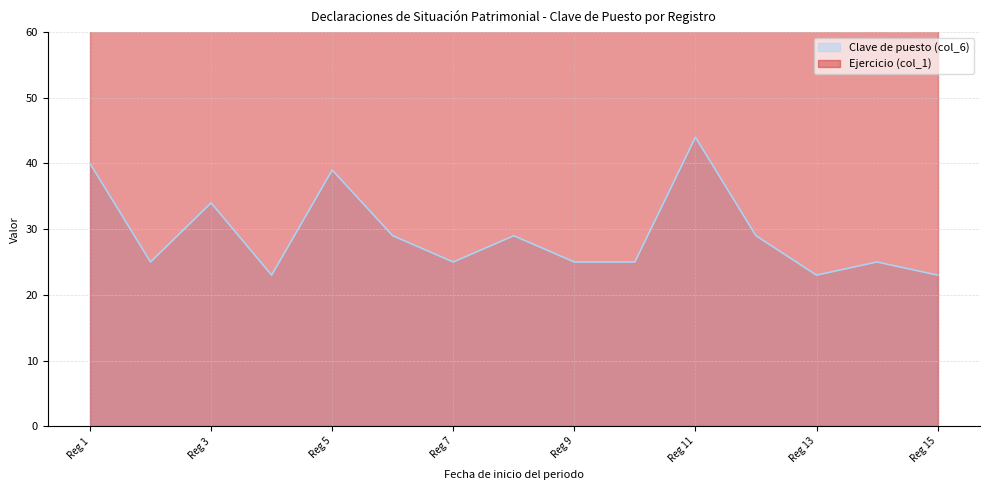

How many data points are less than 25?

3